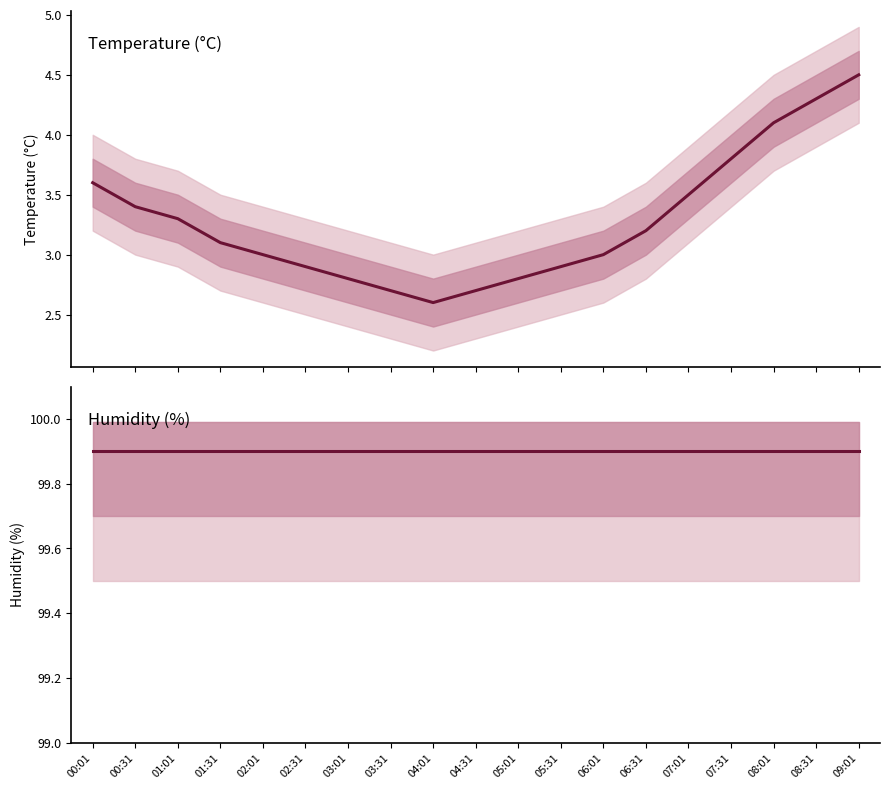

At which label does humidity reach its minimum?

00:01